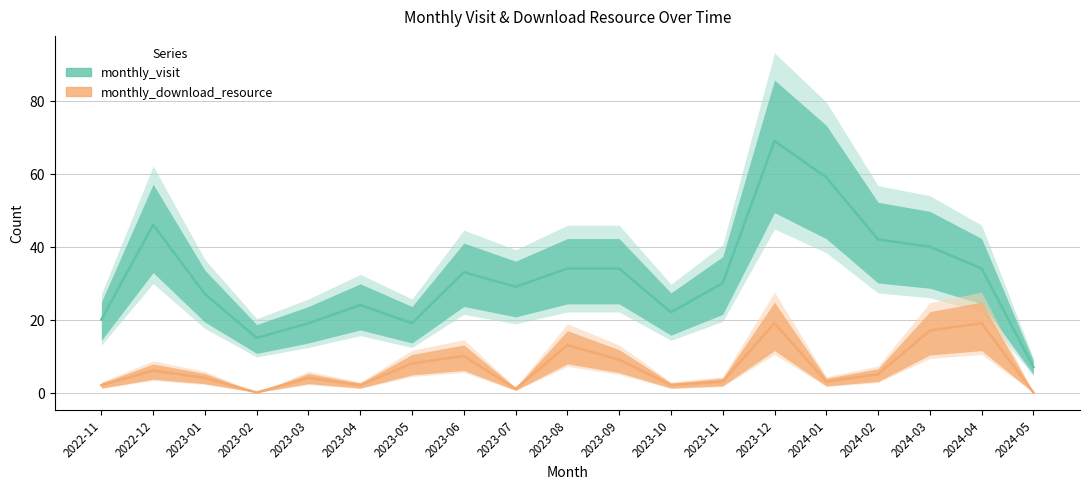

What position from the right is 2023-05?

13